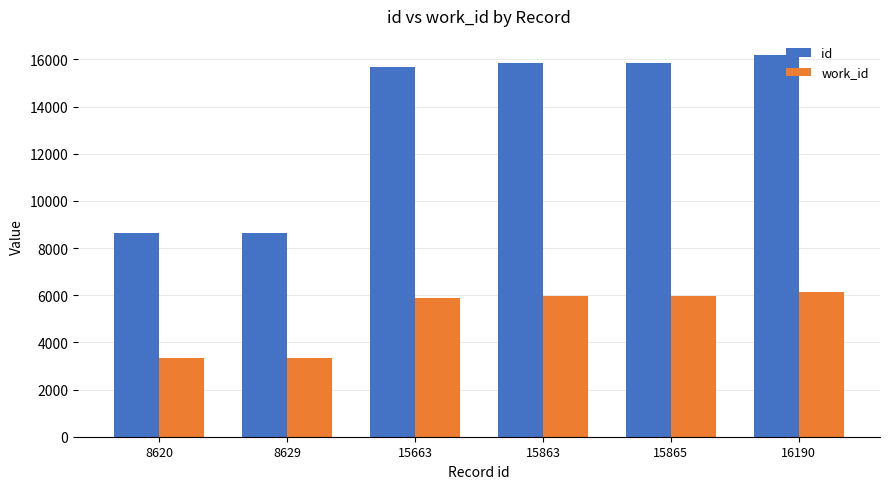

What is the average value of the id series?

13472